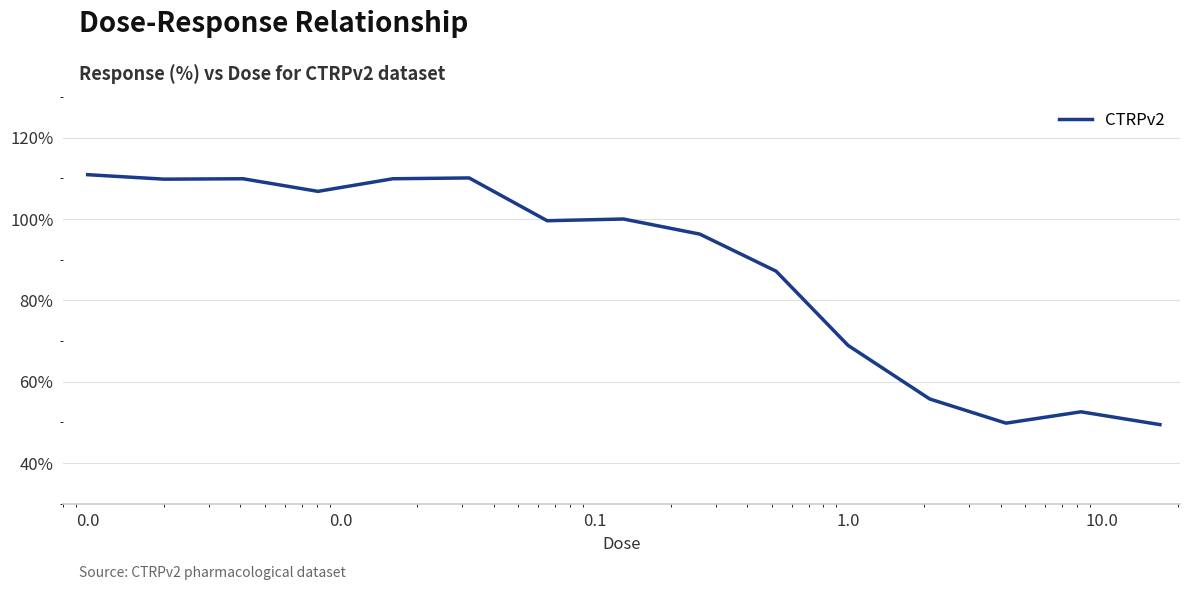

What is the sum of all values?

1317.0